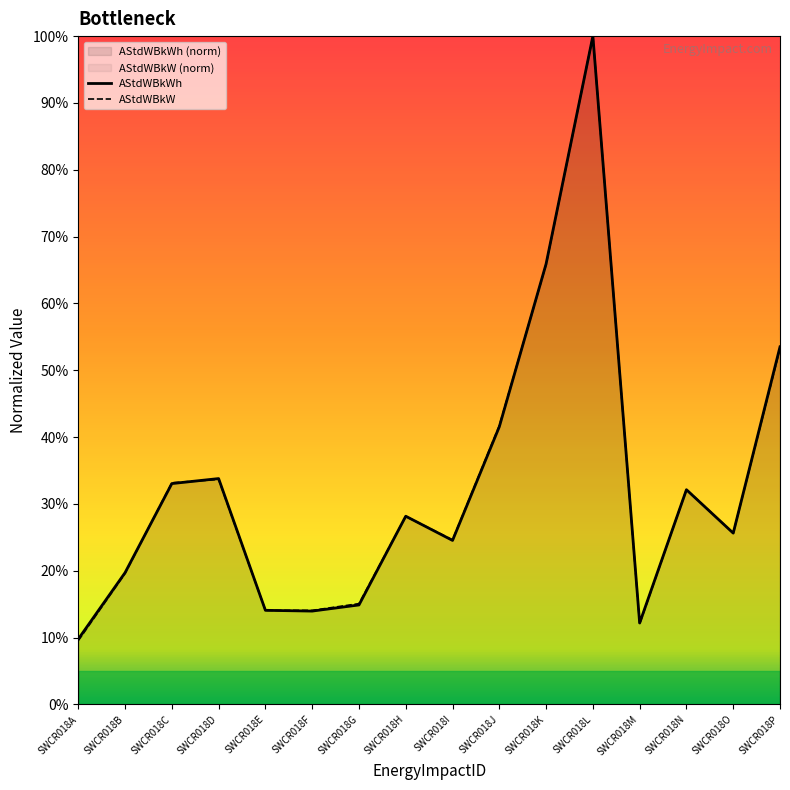

Between SWCR018O and SWCR018L, which is larger?

SWCR018L